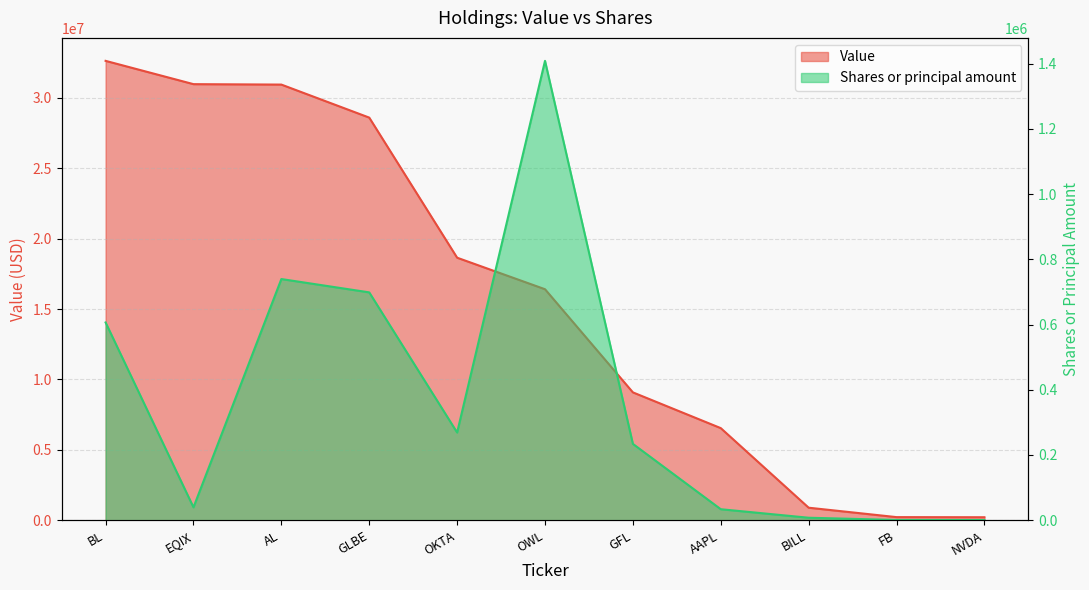

True or false: Shares or principal amount and Value intersect in this chart.

False